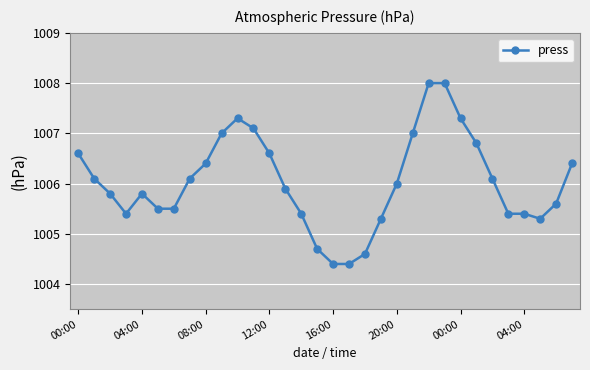

What is the difference between the second highest and second lowest values?

3.6